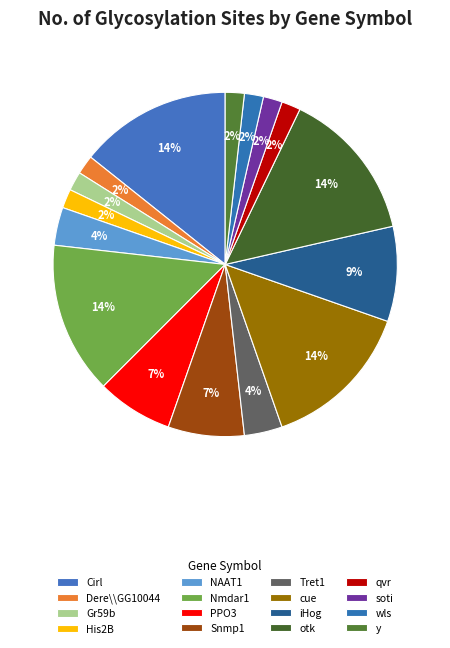

What is the change in value from NAAT1 to wls?

-1